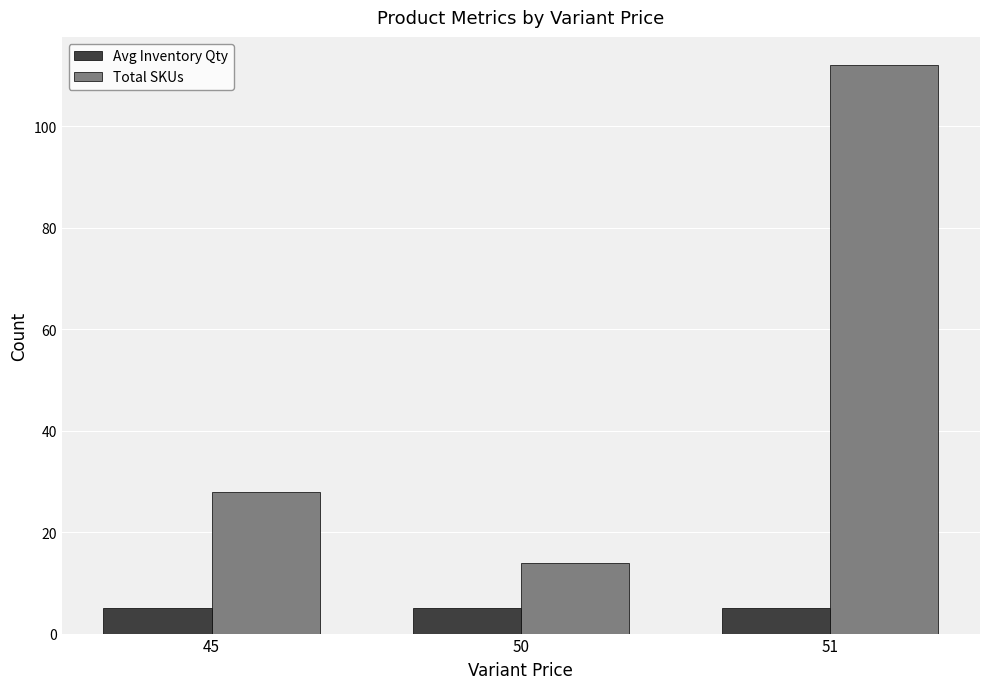

Read the Avg Inventory Qty value at 45.

5